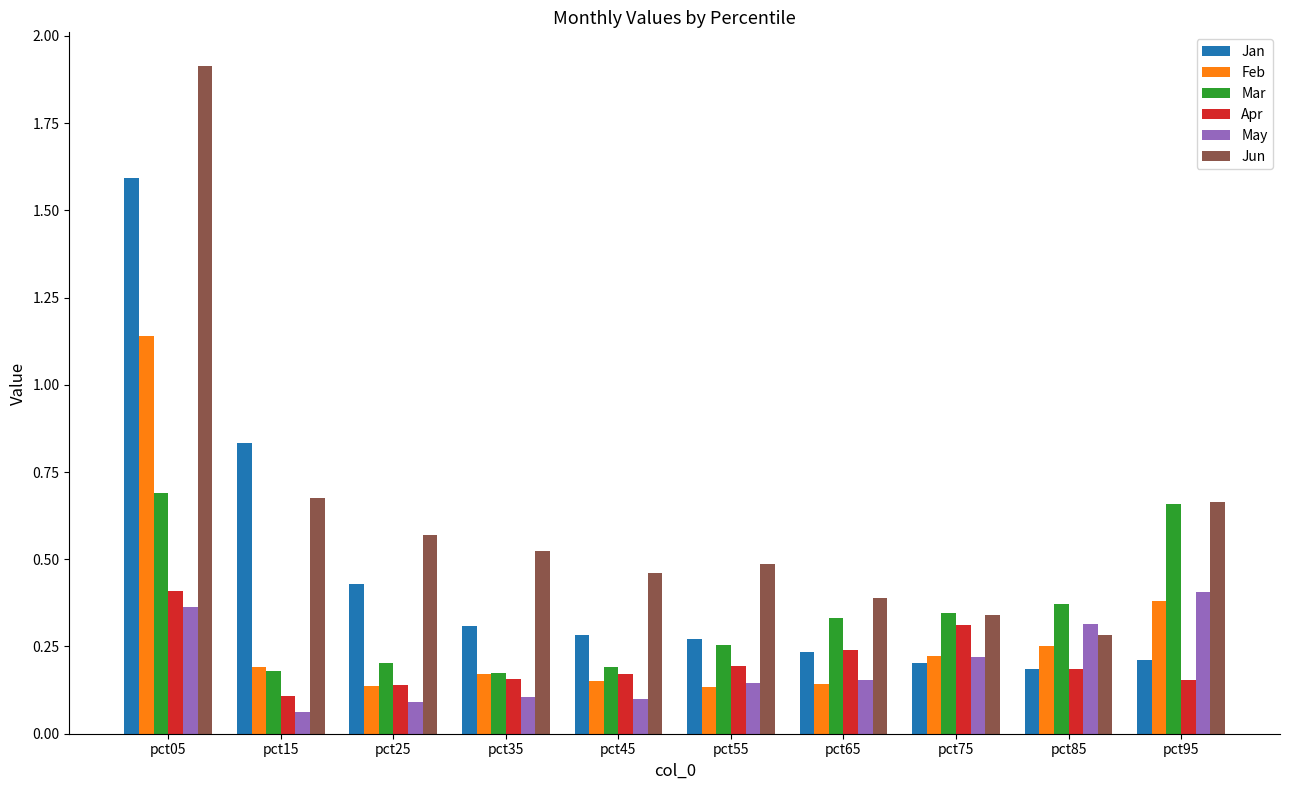

What is the difference between the maximum and minimum values in the Feb series?

1.0